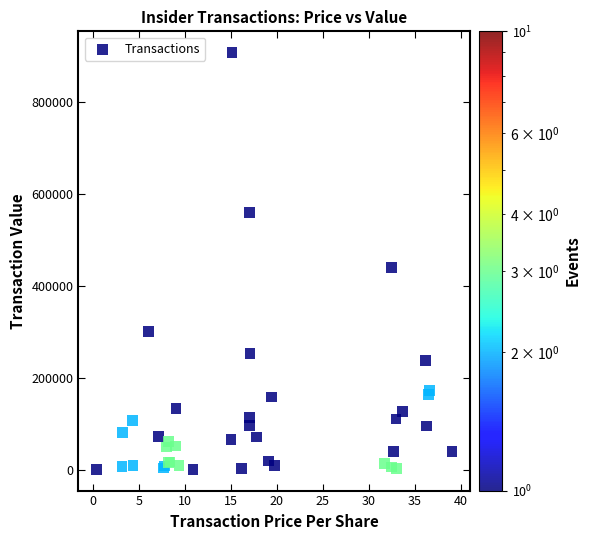

What Y value in the scatter plot is closest to 453611?

438989